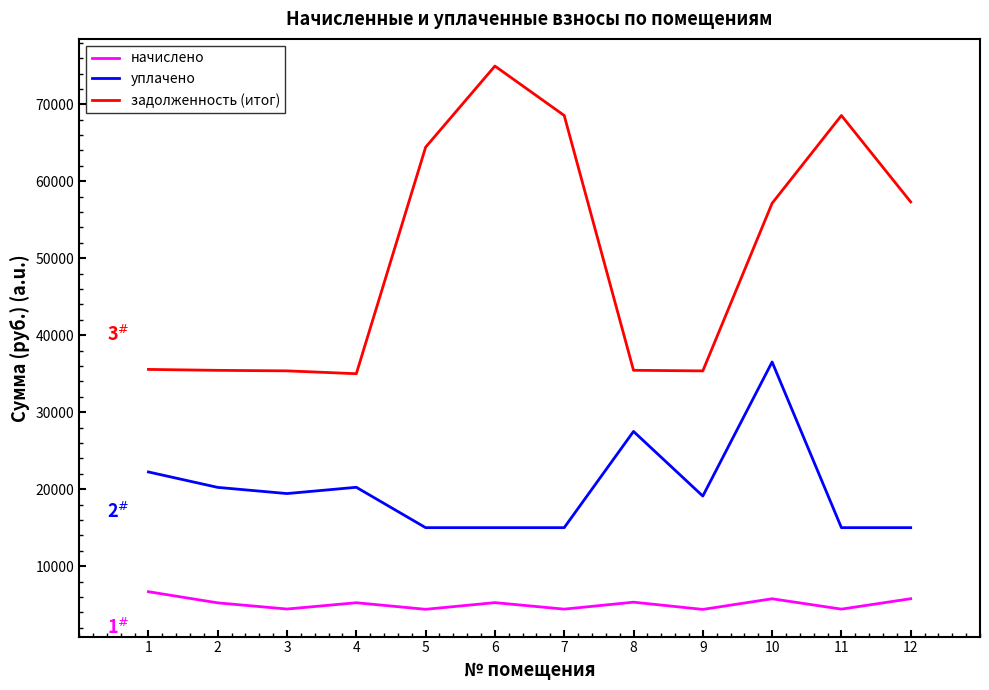

The value of уплачено at 12 is 15000.0. True or false?

True